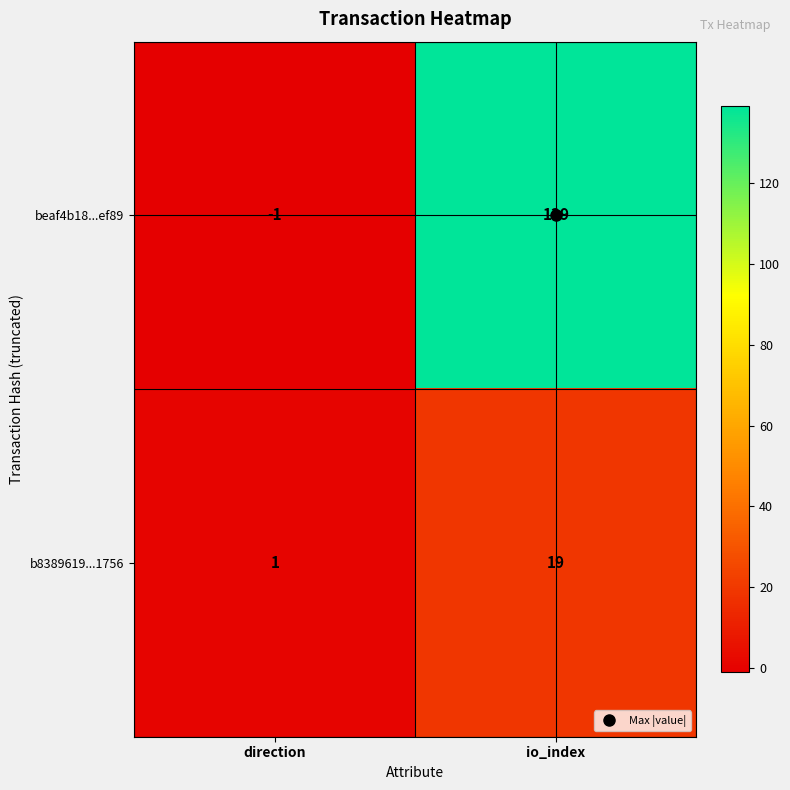

Count the number of data series in this chart.

2